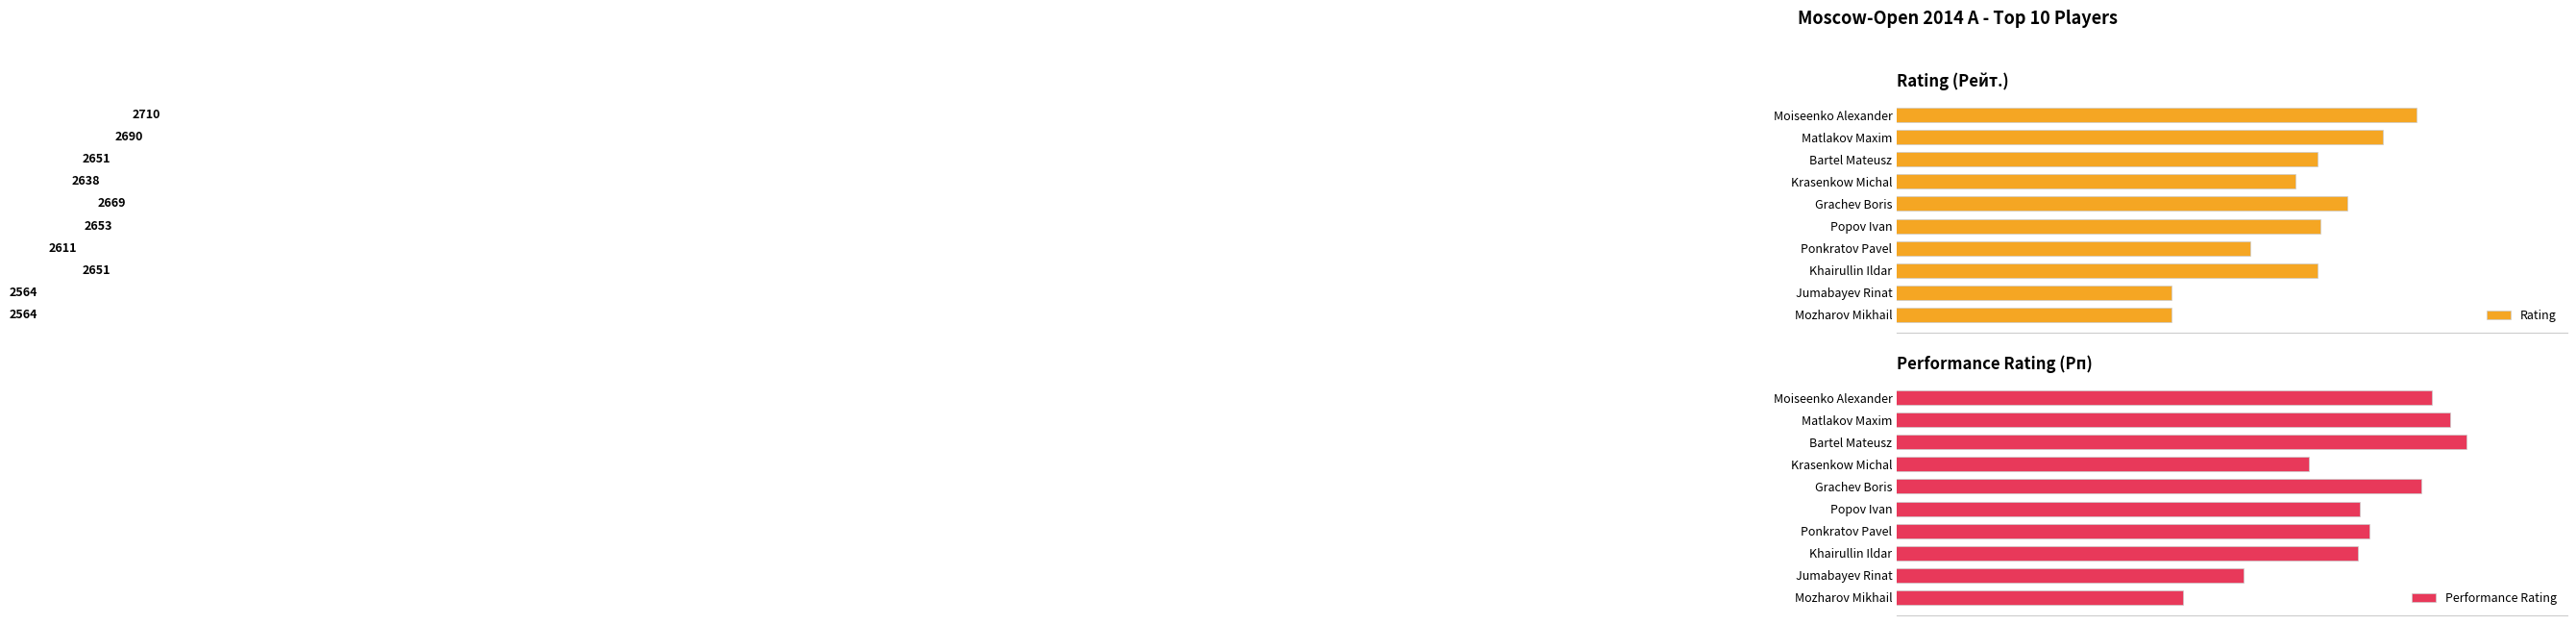

Rank the categories by Performance Rating value from highest to lowest.

Bartel Mateusz, Matlakov Maxim, Moiseenko Alexander, Grachev Boris, Ponkratov Pavel, Popov Ivan, Khairullin Ildar, Krasenkow Michal, Jumabayev Rinat, Mozharov Mikhail